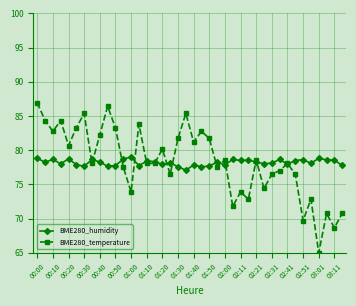

List the series in order of their peak value, highest first.

BME280_temperature, BME280_humidity